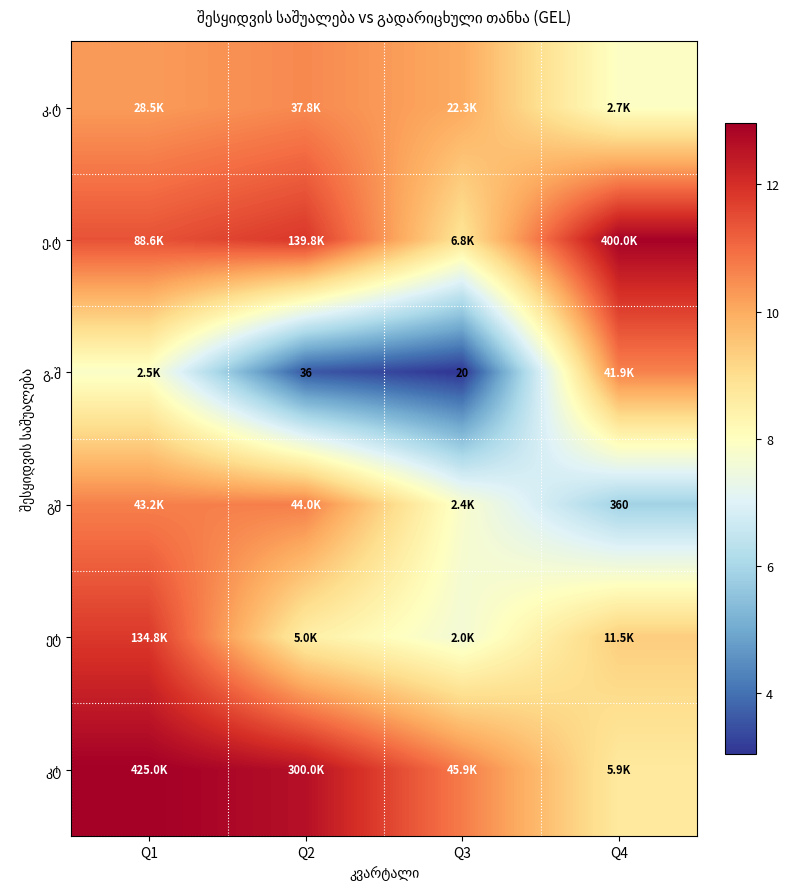

True or false: ეტ has a value of 9.3 at Q4.

True